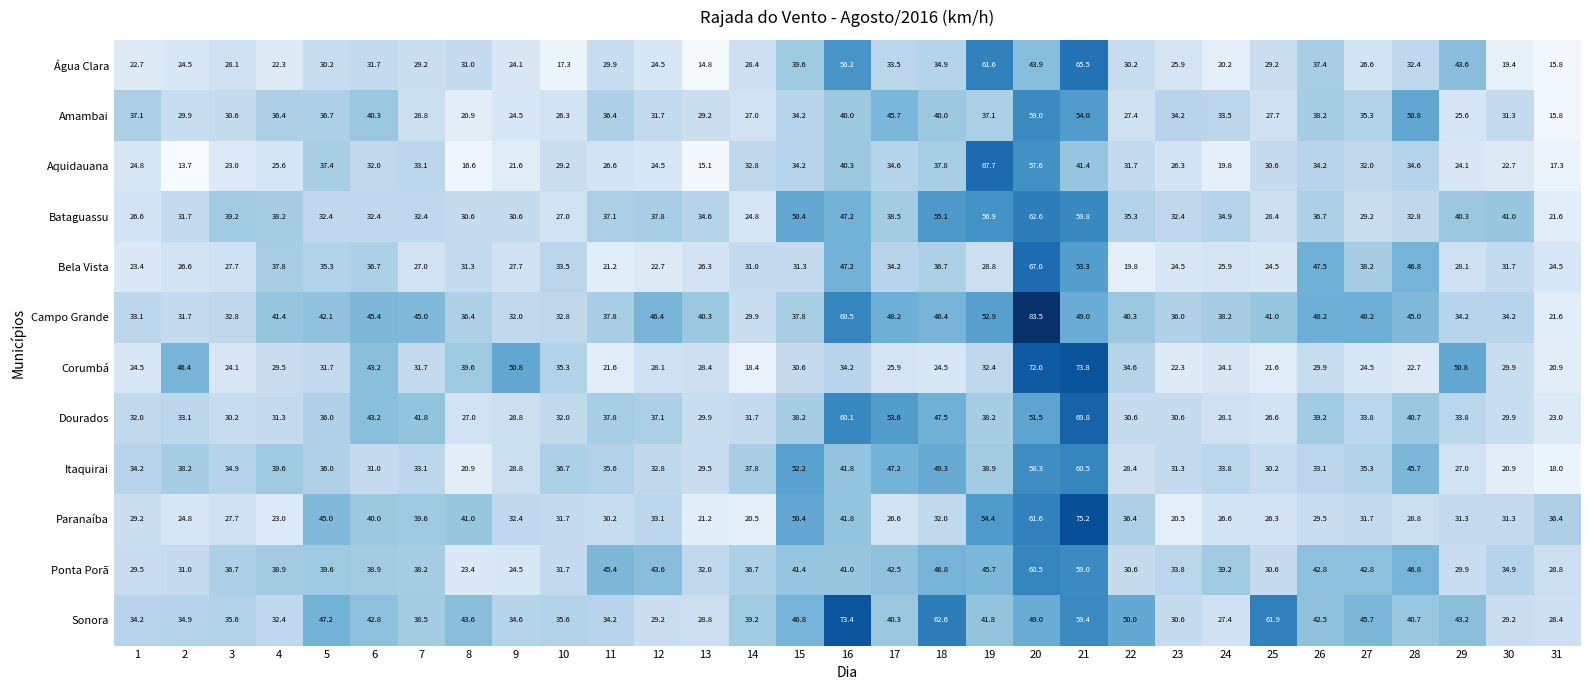

What is the average value of the Aquidauana series?

30.4